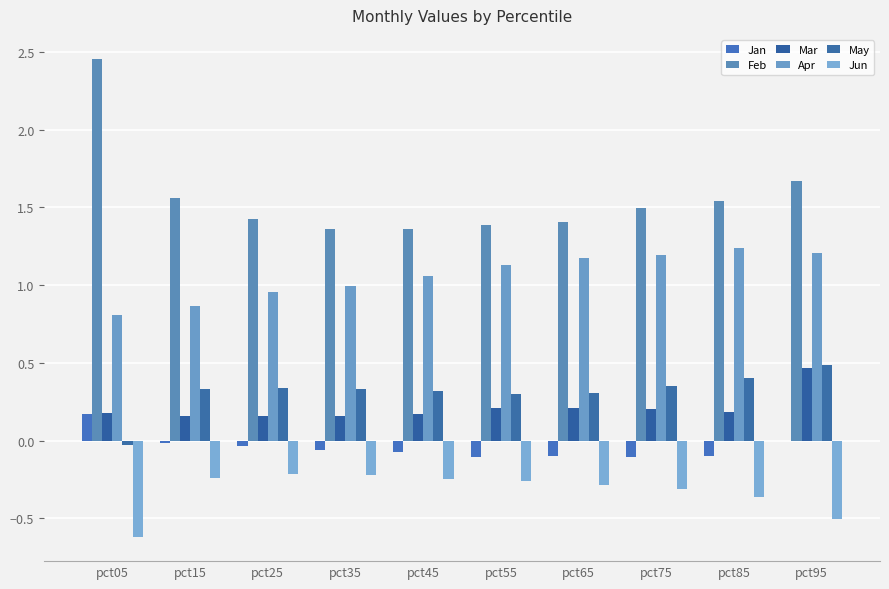

Does the chart contain stacked bars?

No